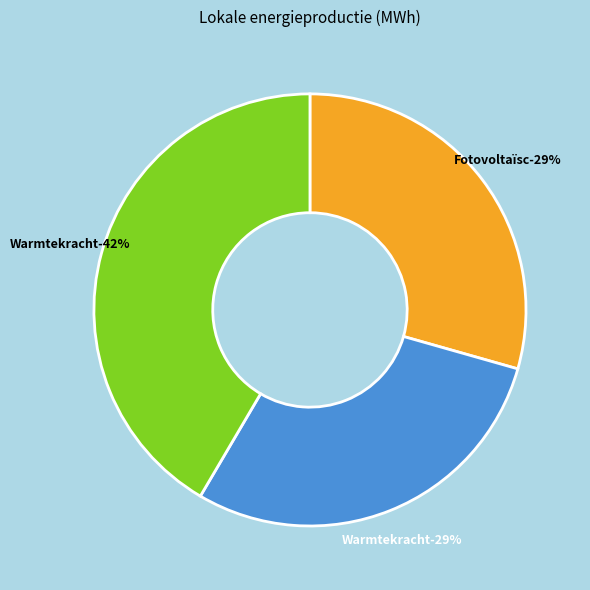

Is there any slice that represents more than half of the pie?

No